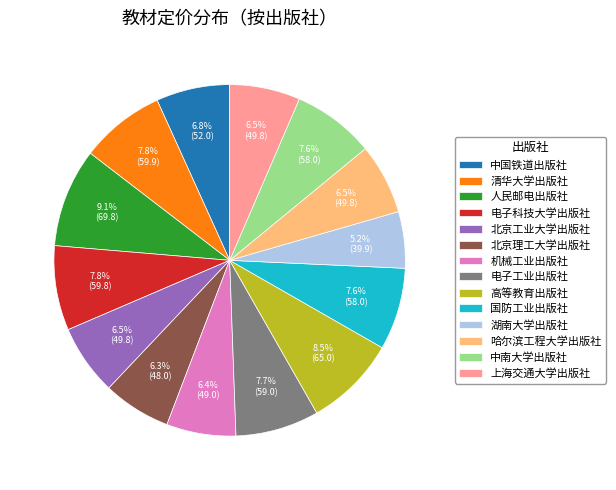

Does any single category account for the majority?

No